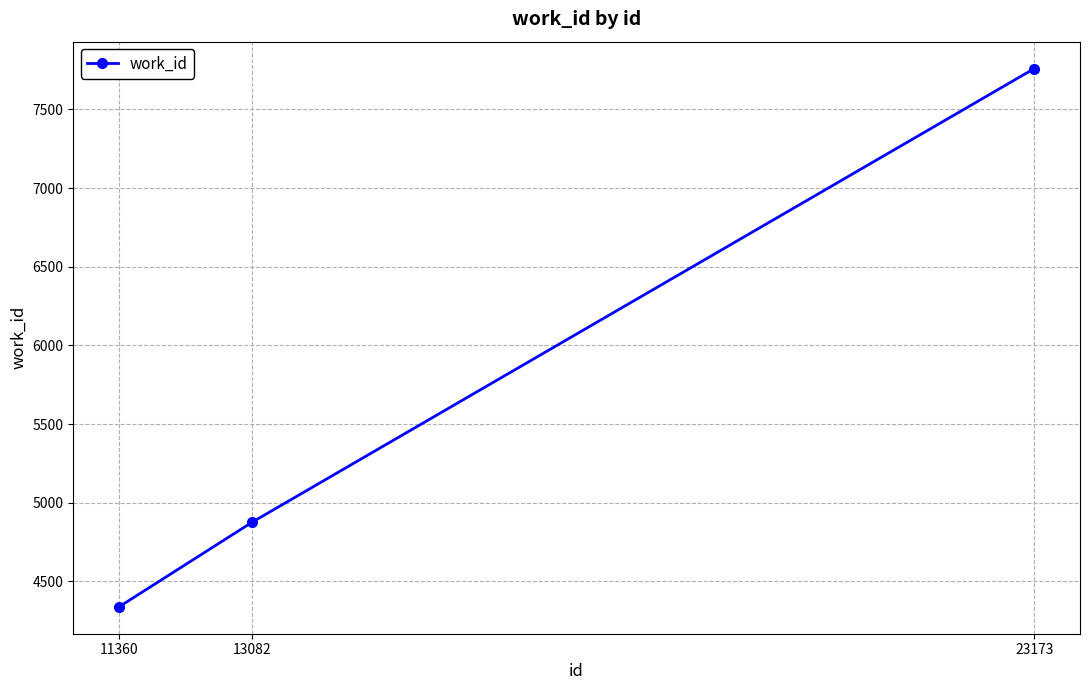

How many values are between 4339 and 7760?

3